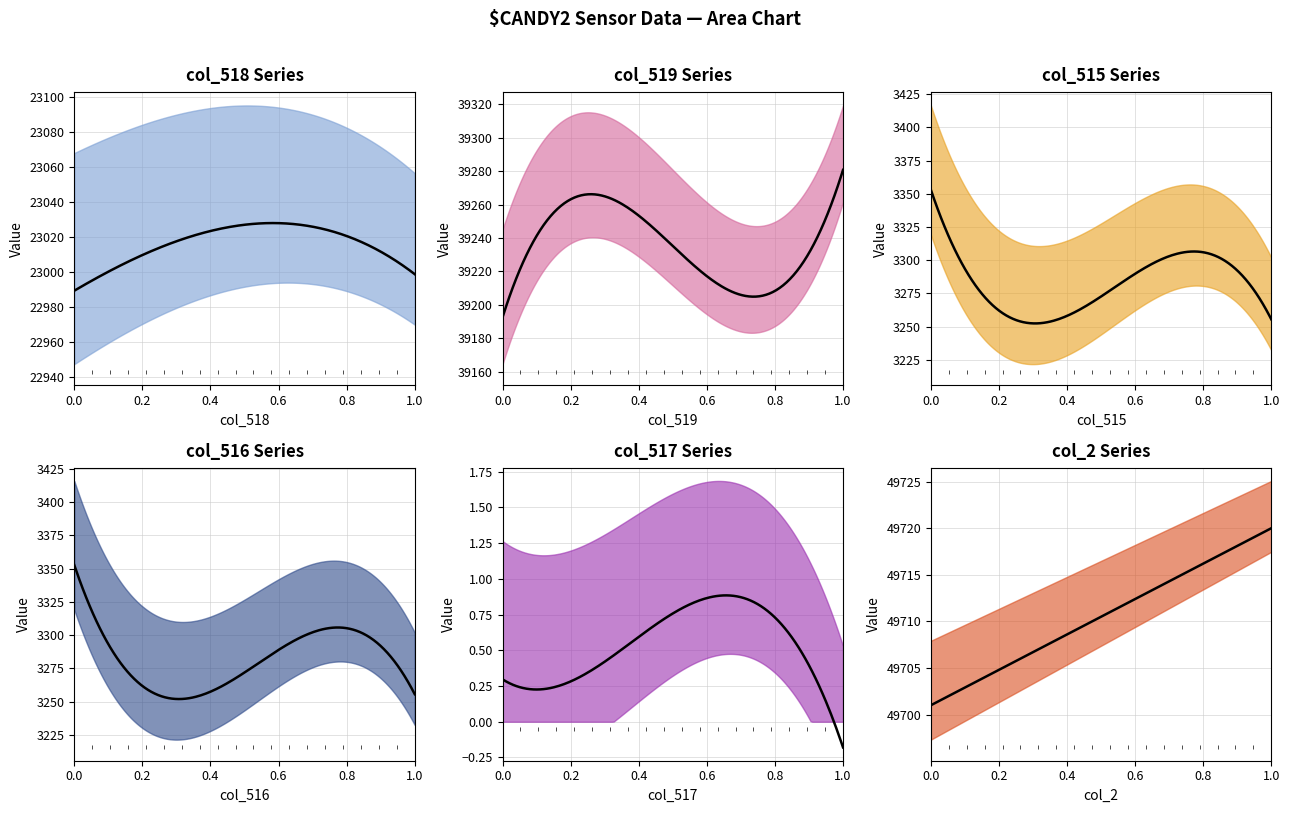

What is the total value across all series at 49701?

118554